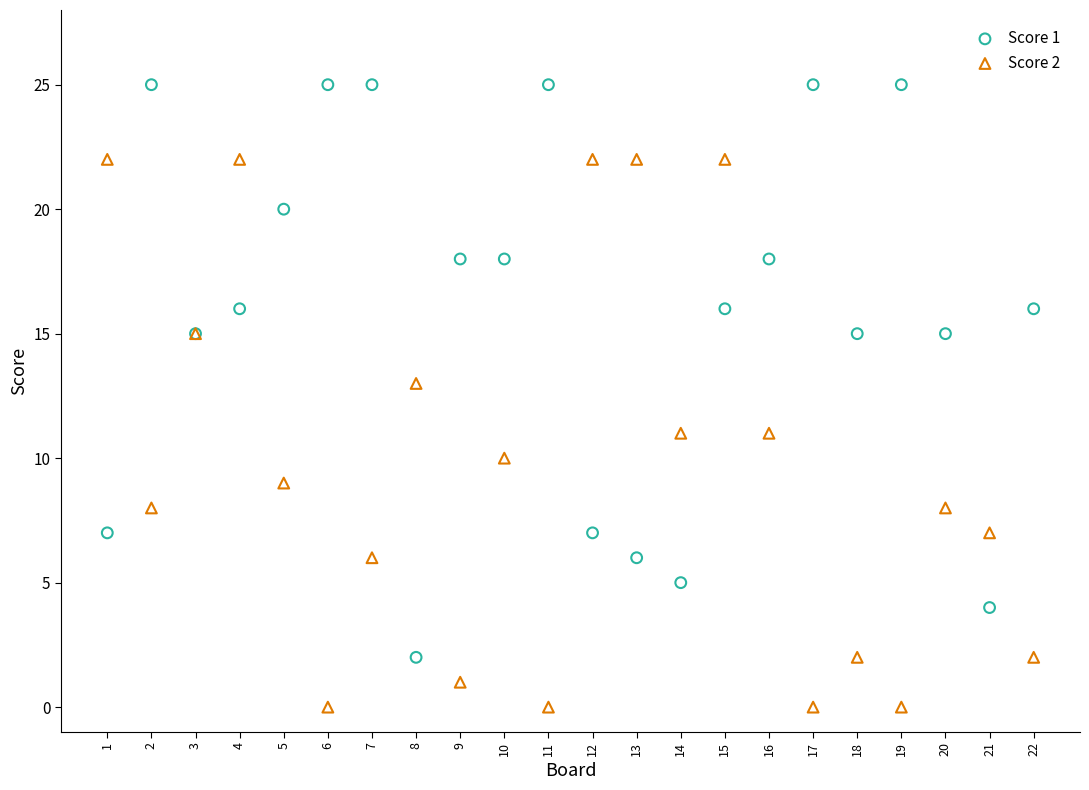

Which series contains the highest Y value?

Score 1